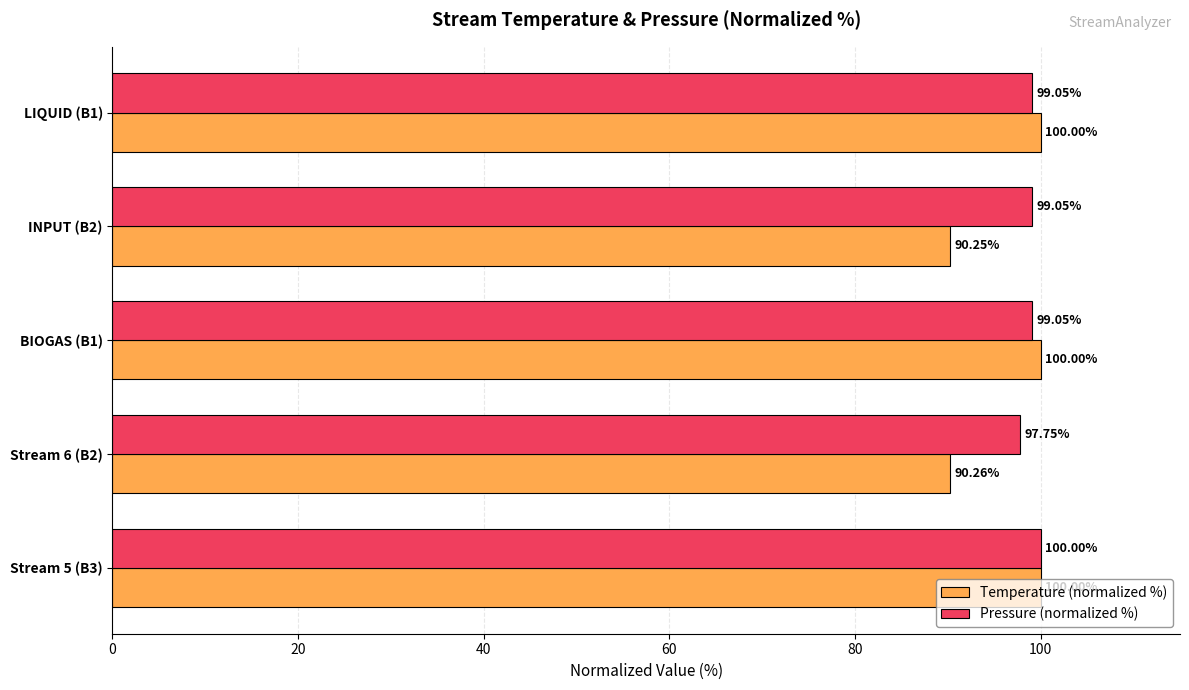

Which category has the lowest value across all series?

INPUT (B2)